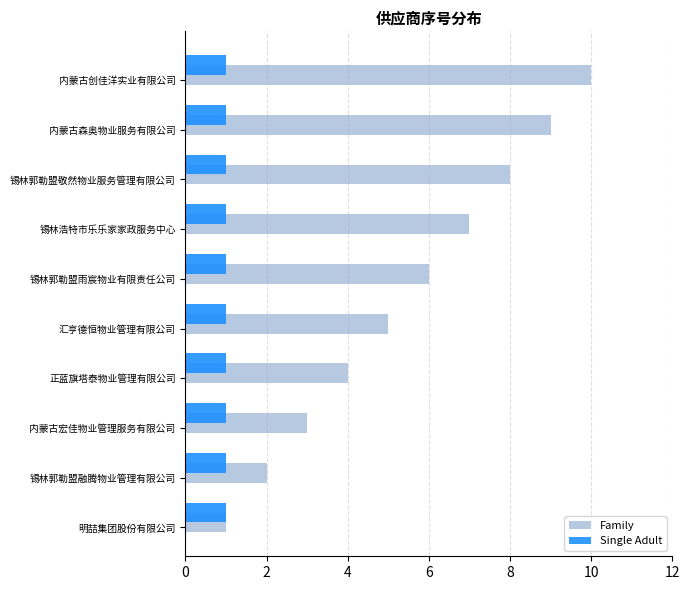

Rank the series by their maximum value, from highest to lowest.

Family, Single Adult